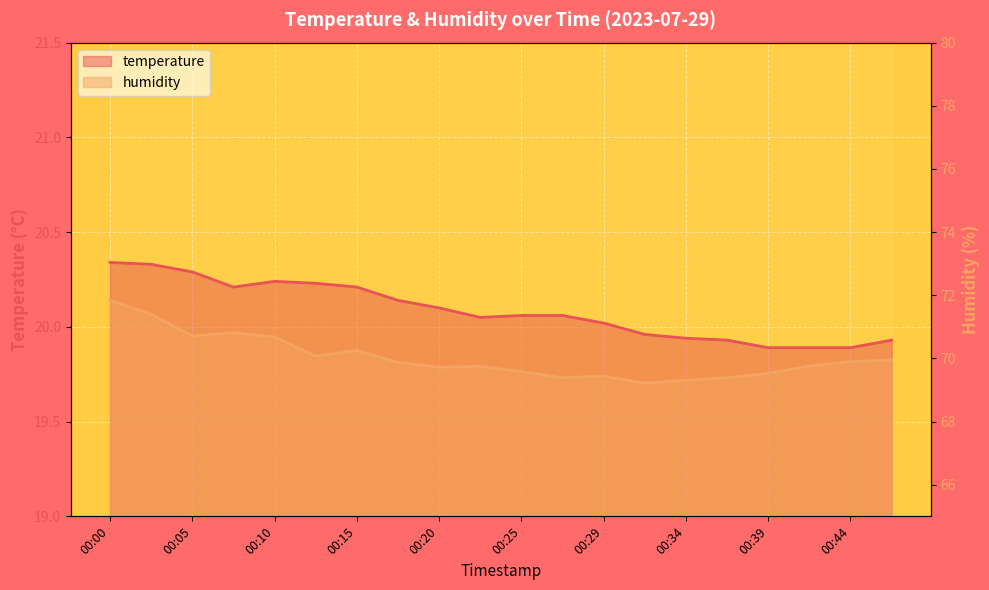

What is the total value across all series at 00:39?

89.4